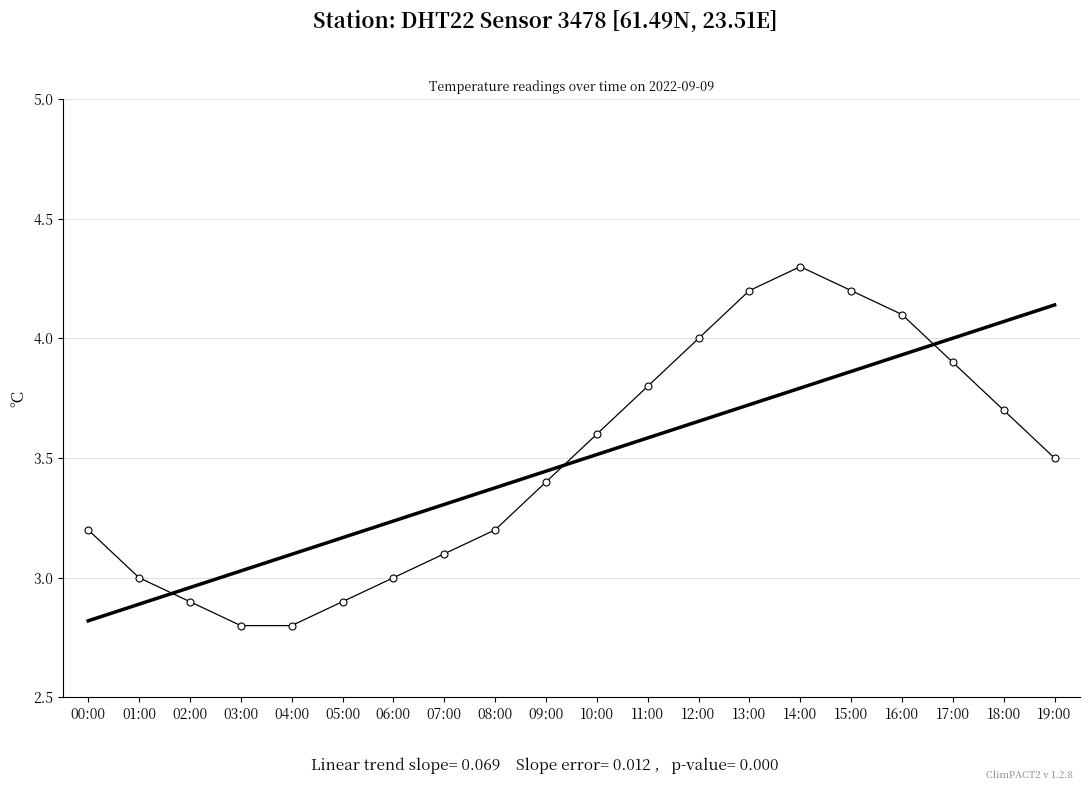

What position from the right is 11:00?

9